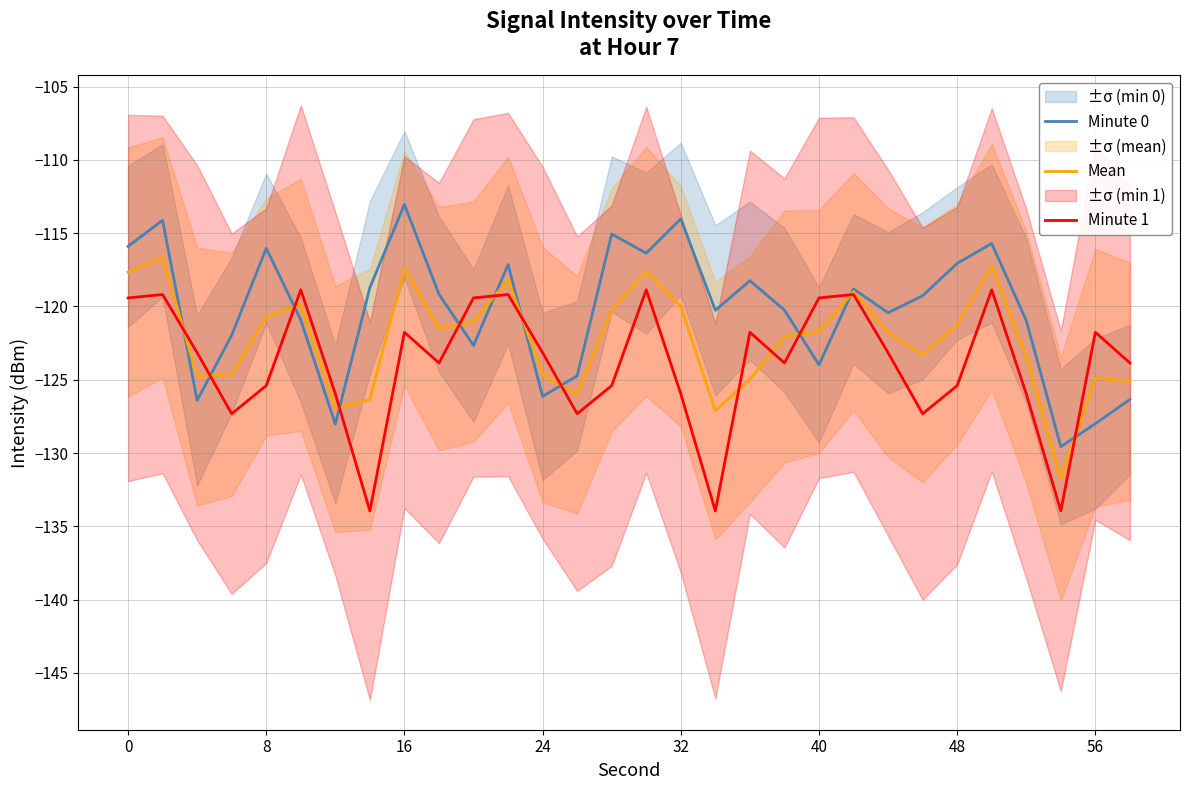

Count the number of categories in the chart.

30